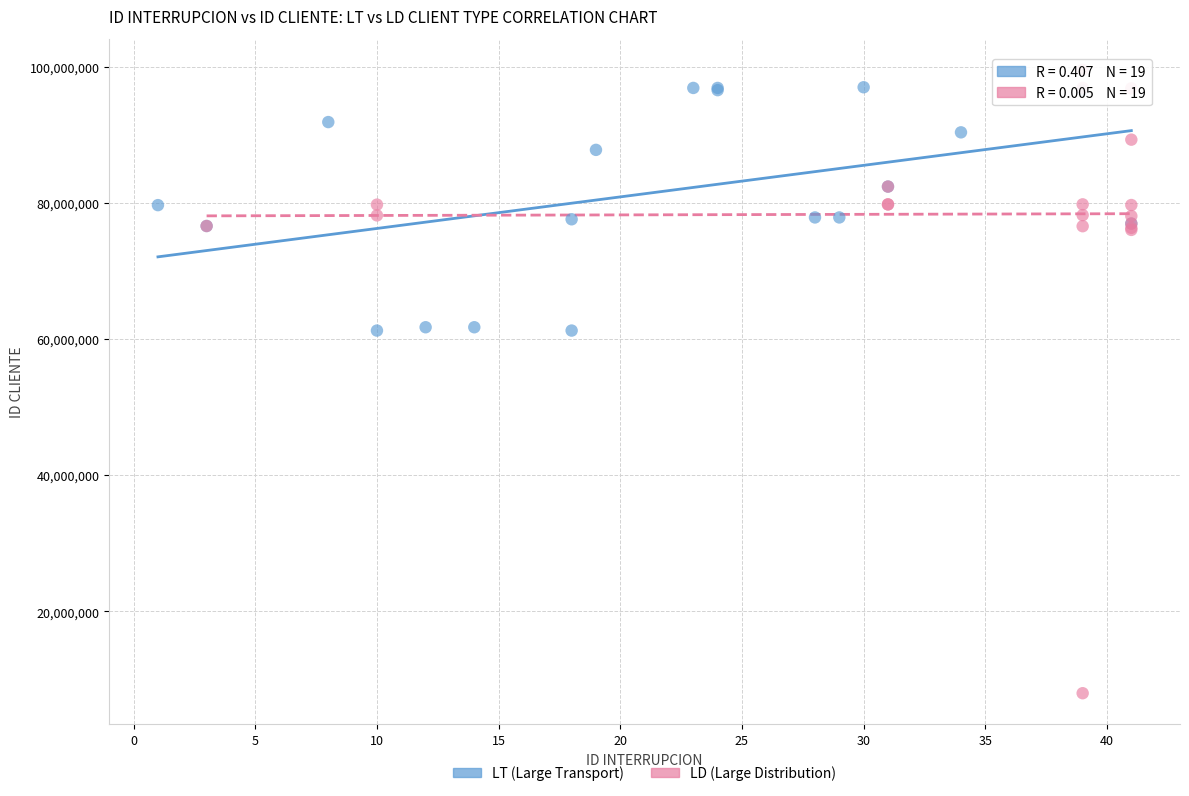

Which series has the largest Y range (max minus min)?

LD (Large Distribution)